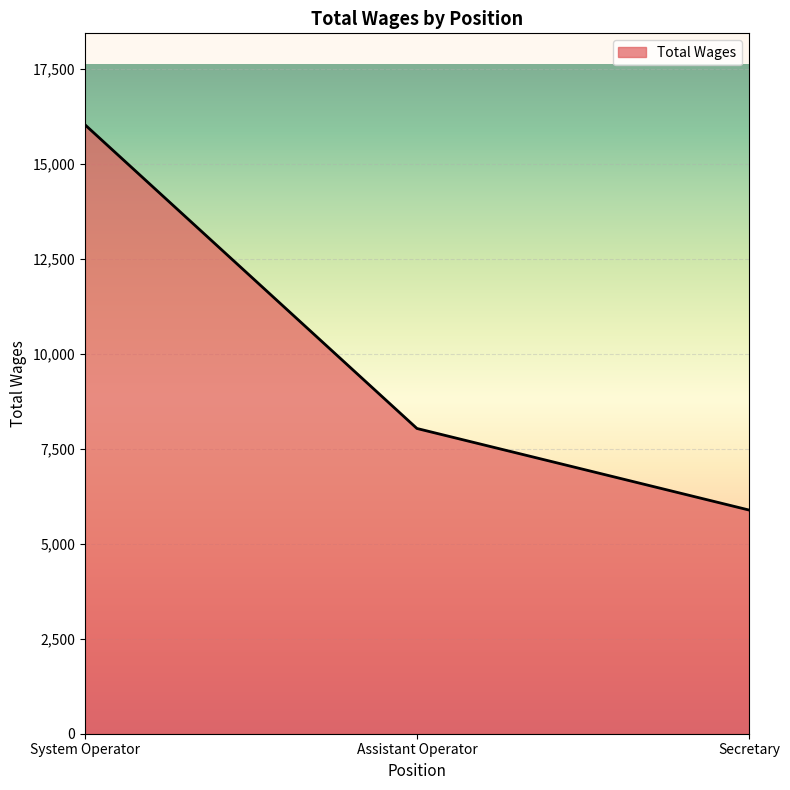

Does the chart display data point markers on the line(s)?

No